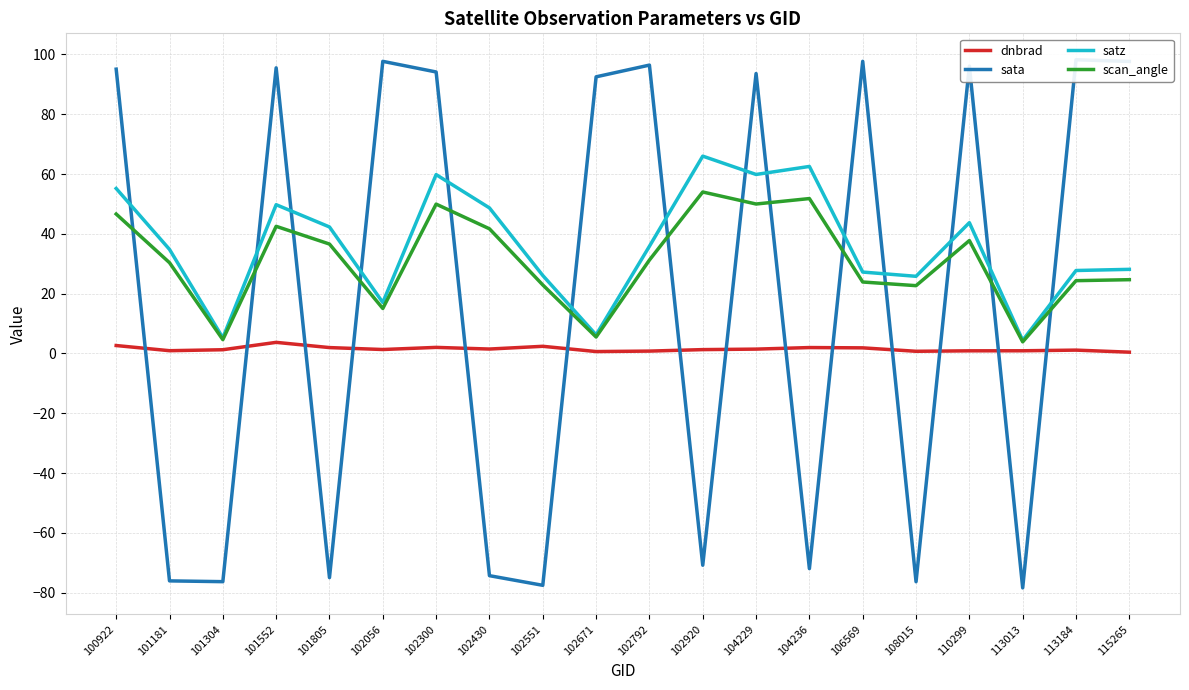

At which category does satz reach its first local valley?

101304